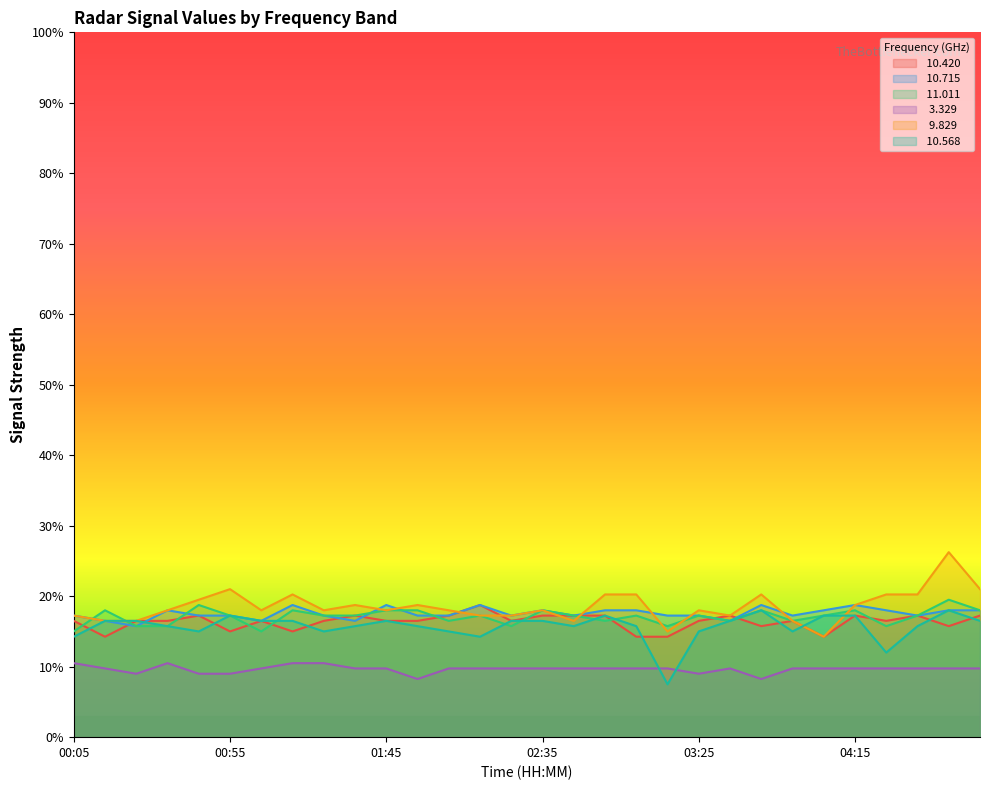

Where is  10.420 nearest to the value 16?

03:45